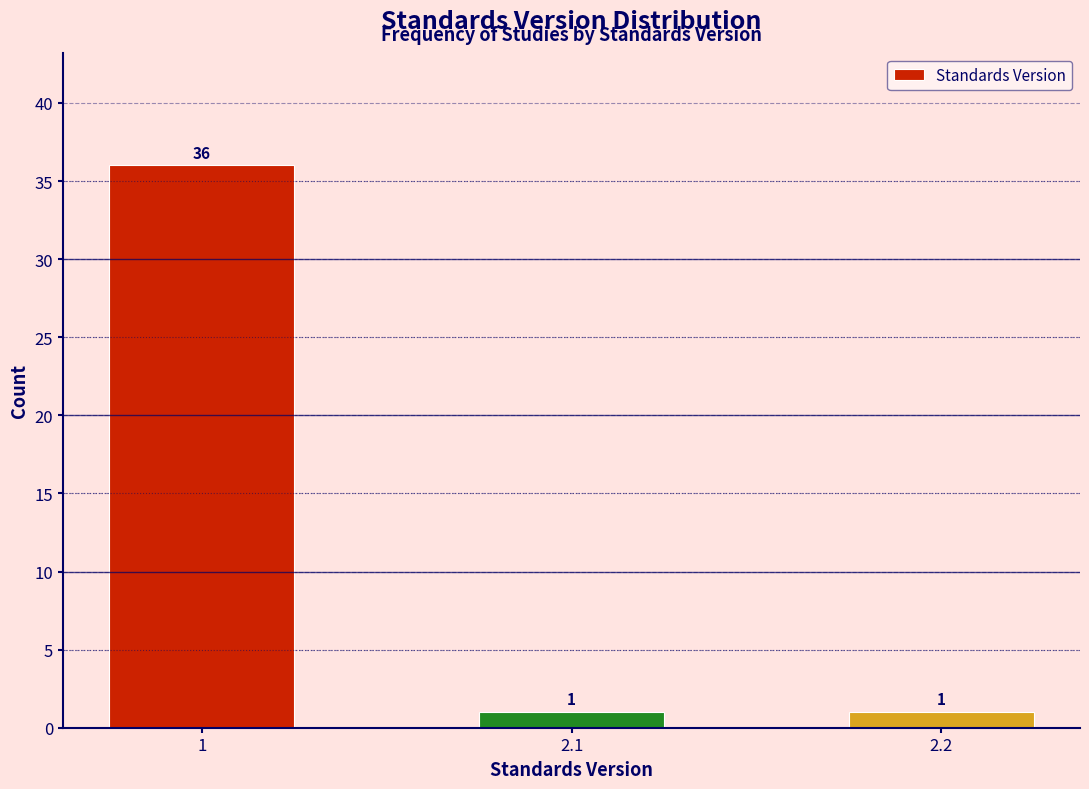

Reading right to left, list all the values displayed in this chart.

2.2=1	2.1=1	1=36